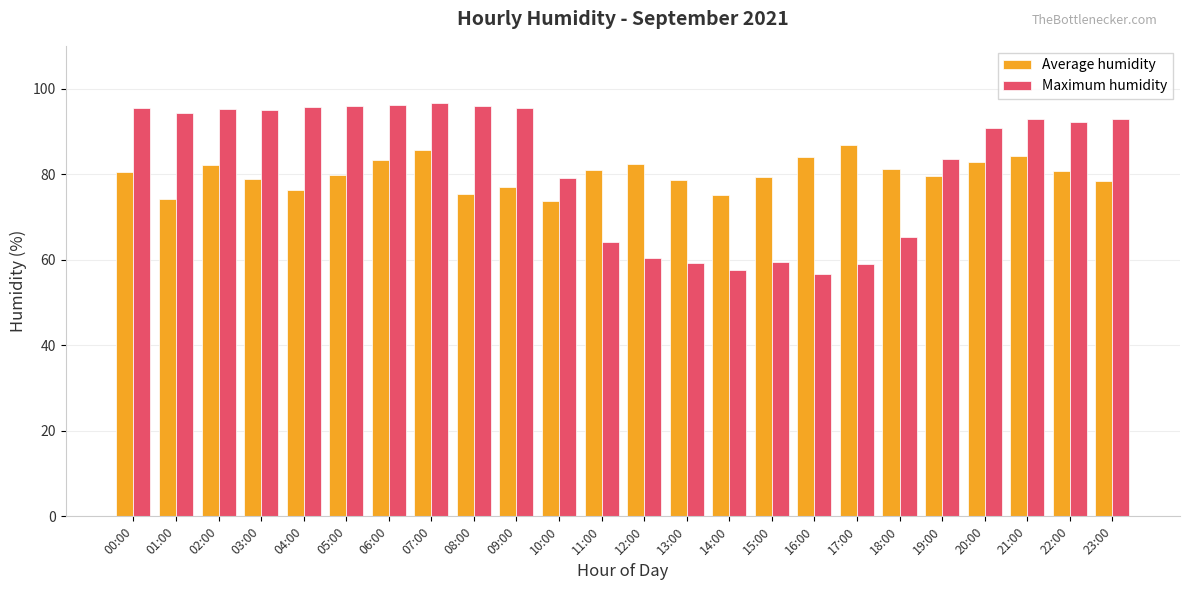

Which series has the widest spread of values?

Maximum humidity